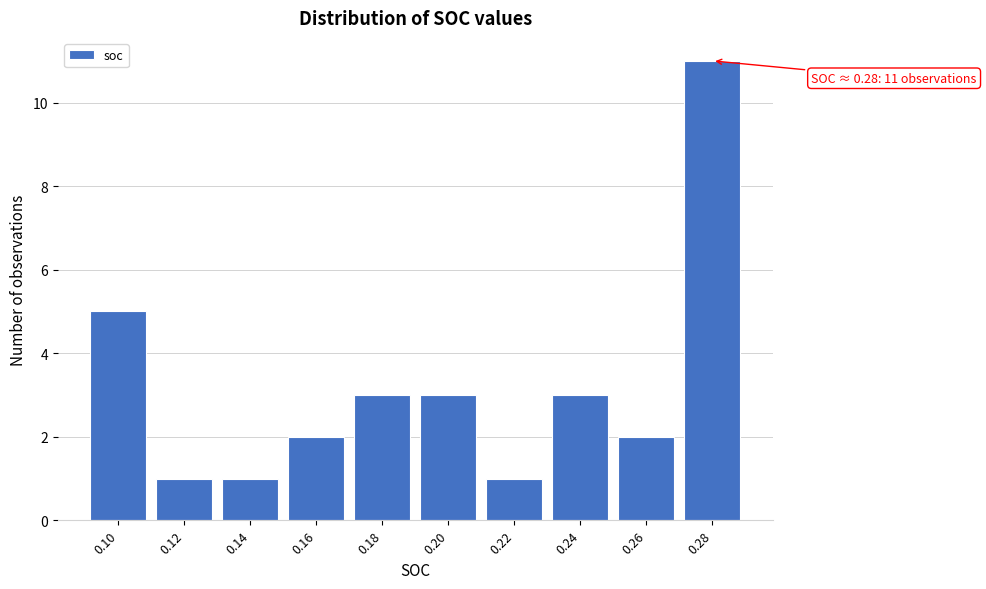

Reading left to right, list all the values displayed in this chart.

5	1	1	2	3	3	1	3	2	11